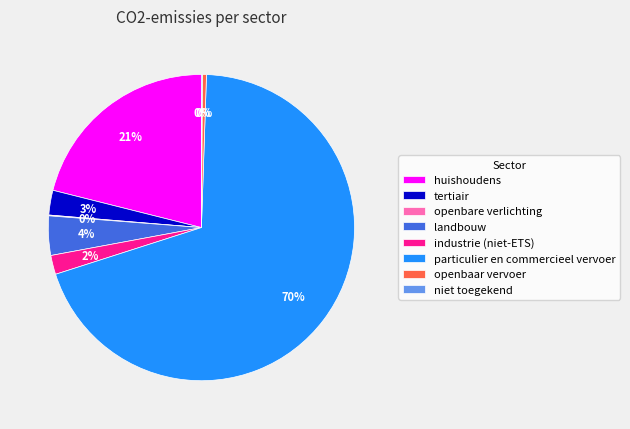

What is the largest slice in the pie chart?

particulier en commercieel vervoer